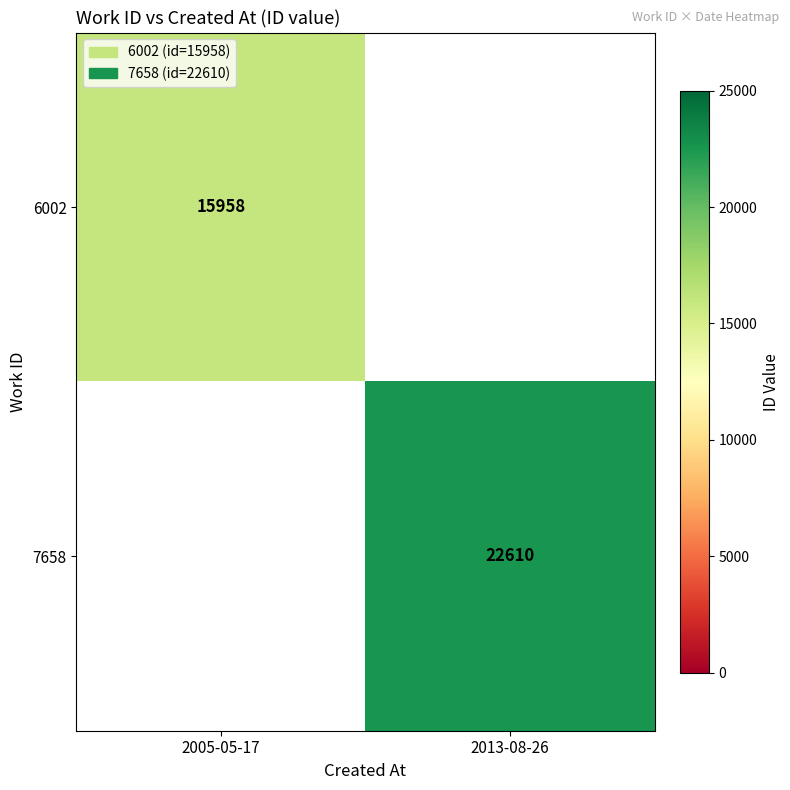

Which category has the highest value across all series?

2013-08-26